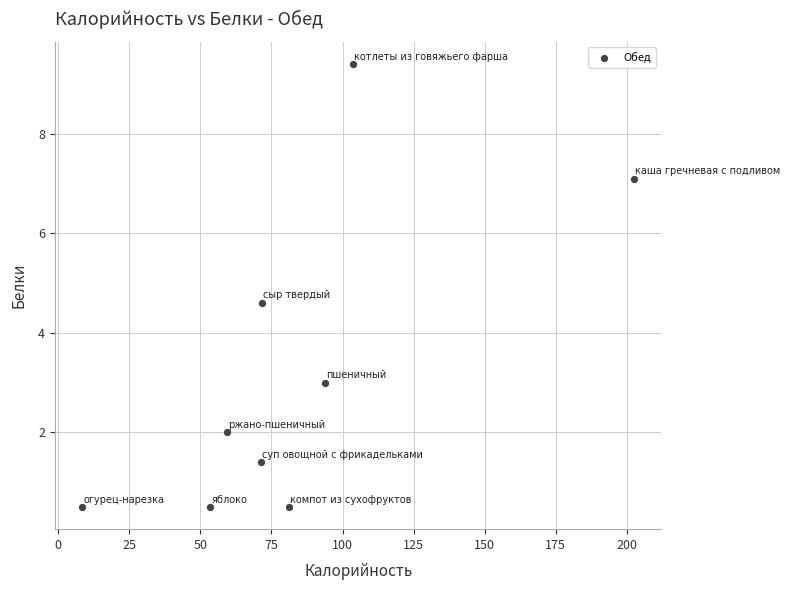

What Y value in the scatter plot is closest to 4?

4.6